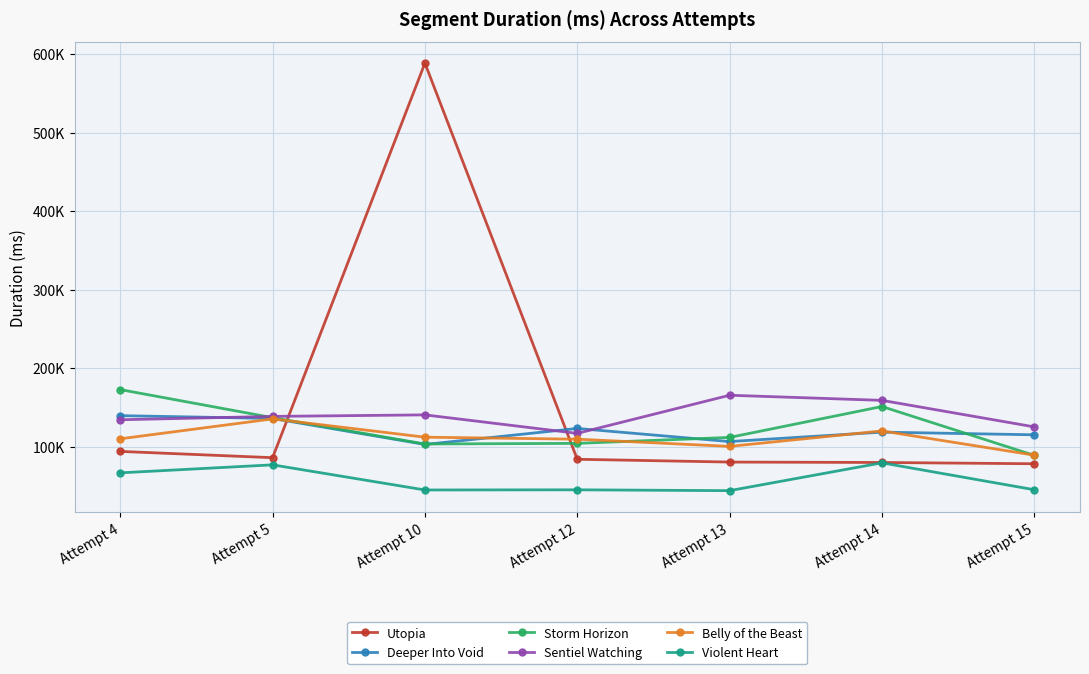

What is the difference between the second highest and minimum values in the Utopia series?

15737